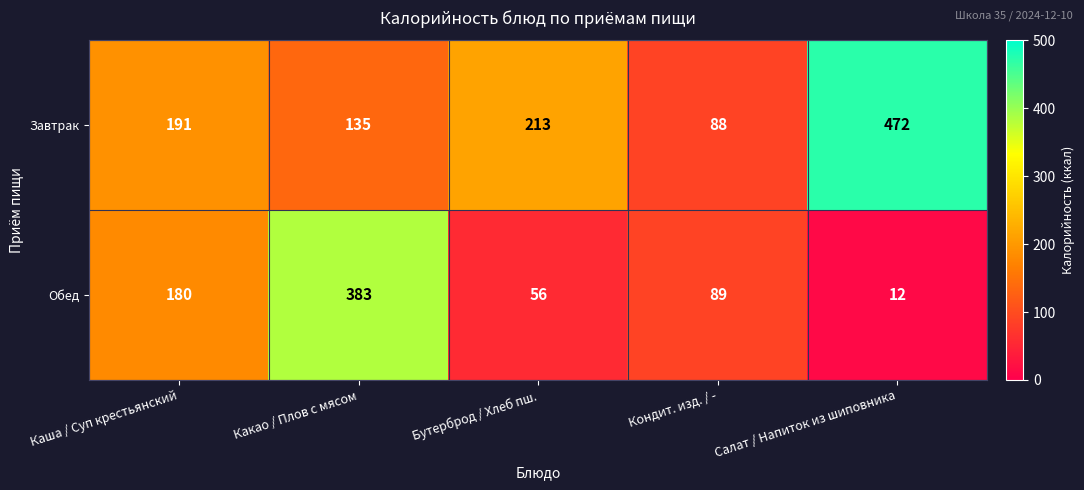

What is the total value across all series at Салат / Напиток из шиповника?

484